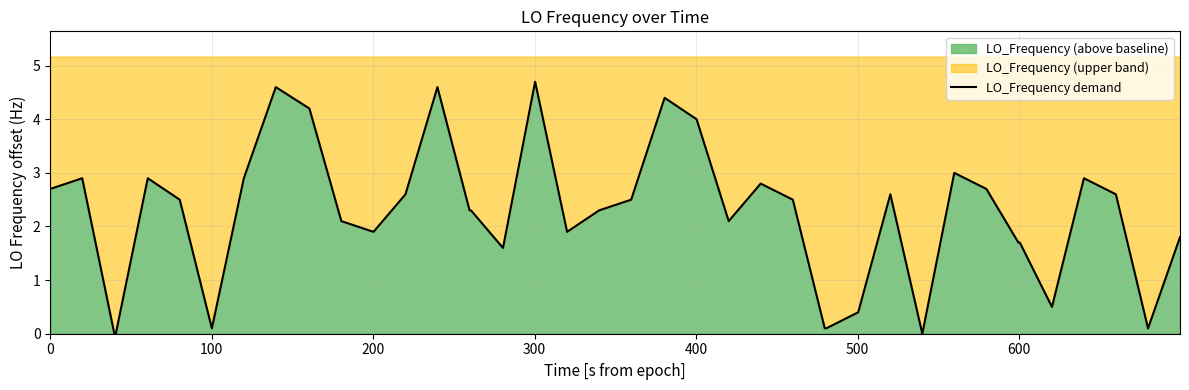

What is the average value?

2.2